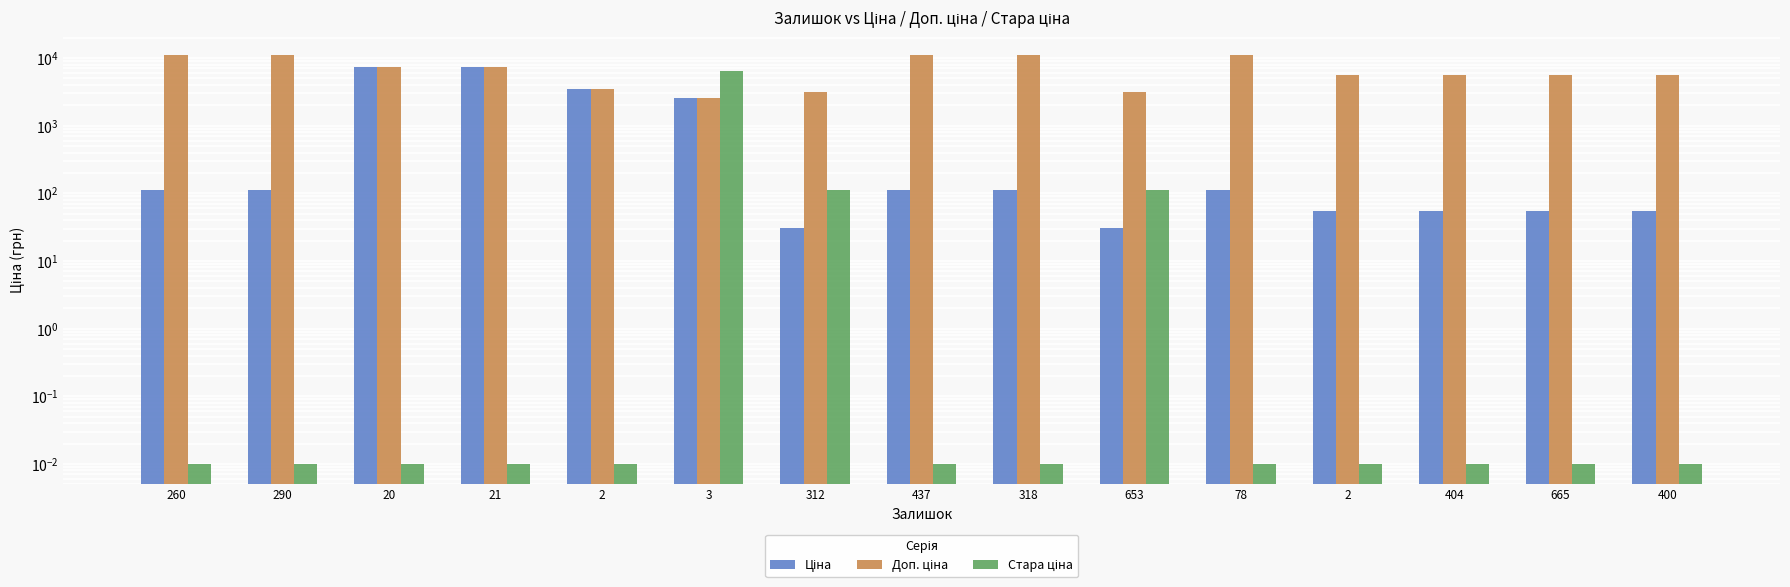

Which category has the highest value in the Стара ціна series?

3